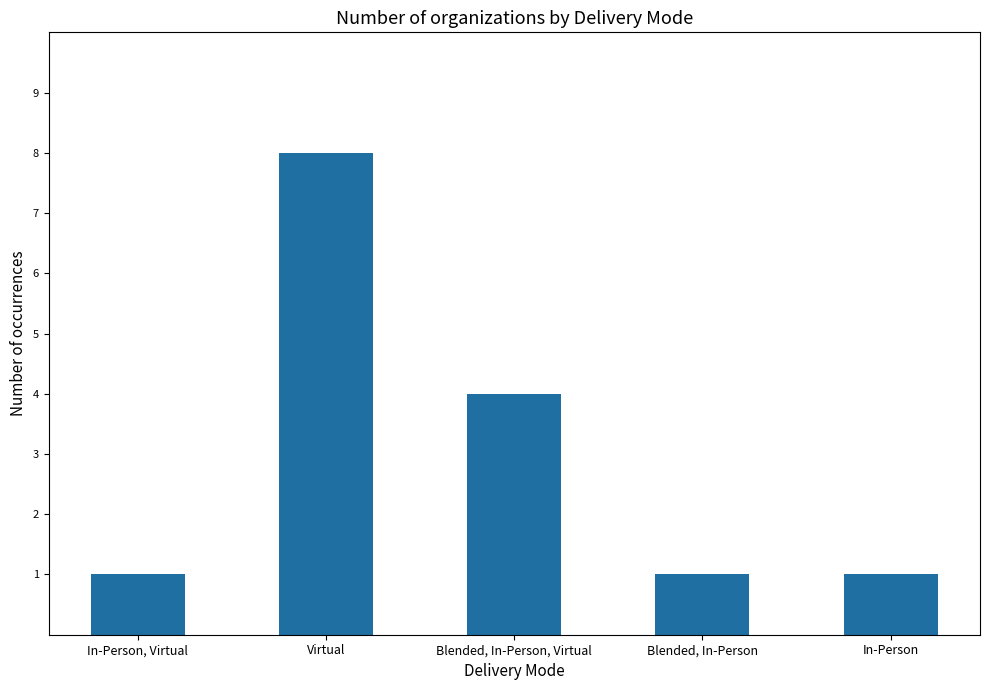

Reading left to right, what are all the values shown in this chart?

In-Person, Virtual=1	Virtual=8	Blended, In-Person, Virtual=4	Blended, In-Person=1	In-Person=1